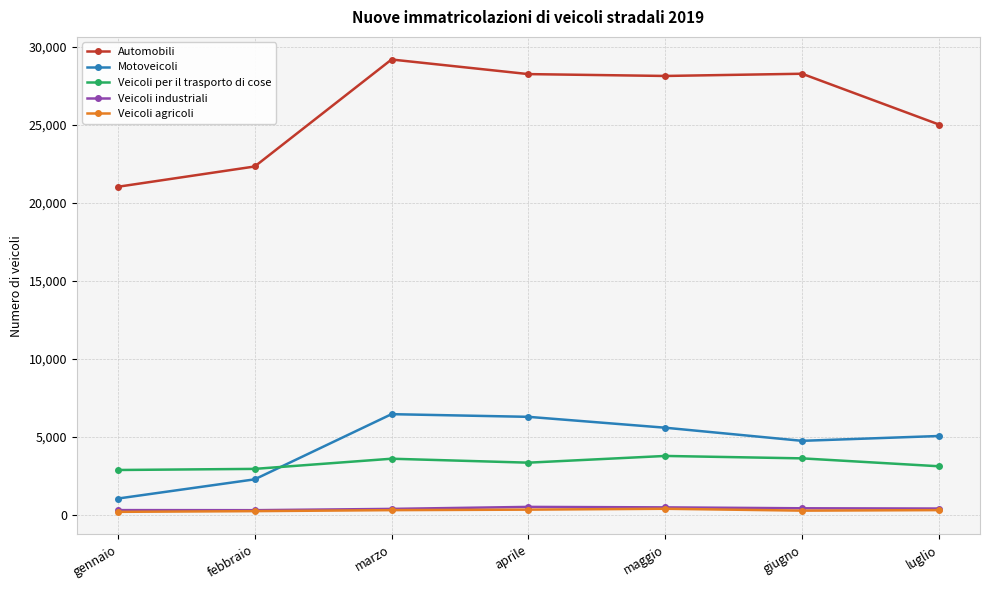

What is the label of the 3rd point from the right?

maggio